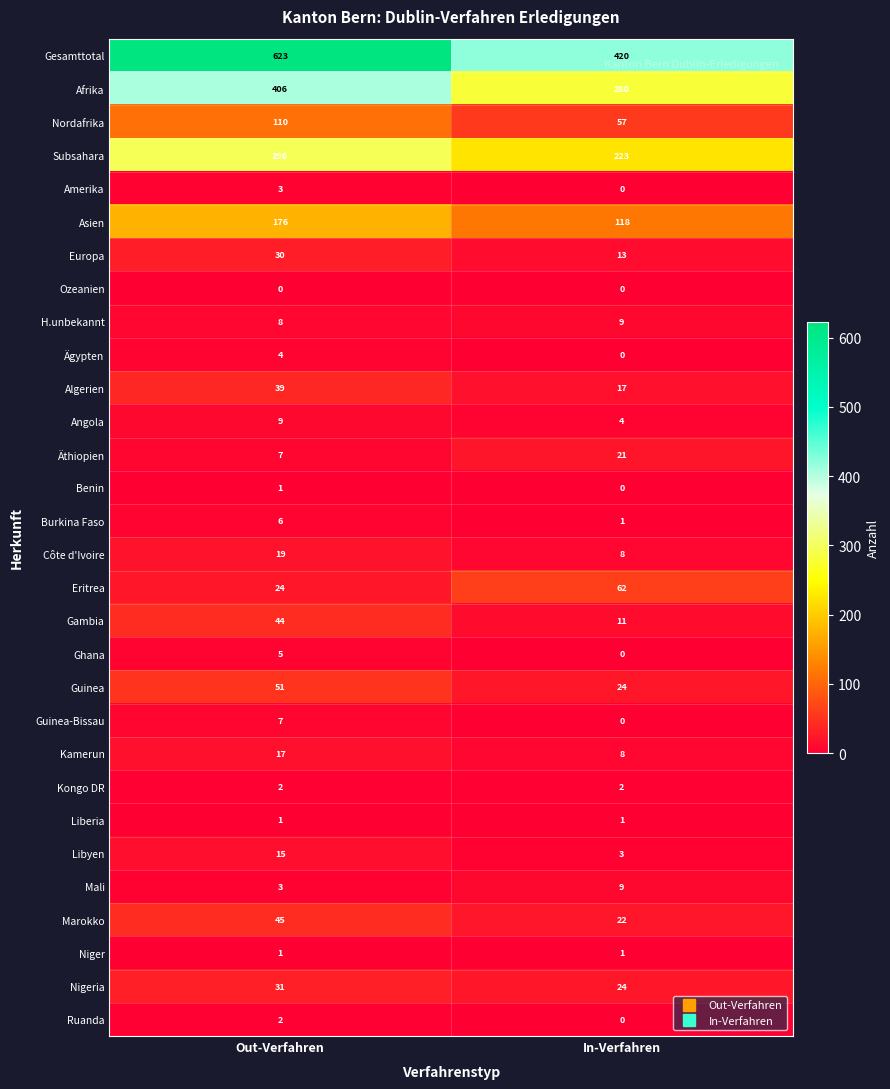

Which series has the largest total across all categories?

Gesamttotal